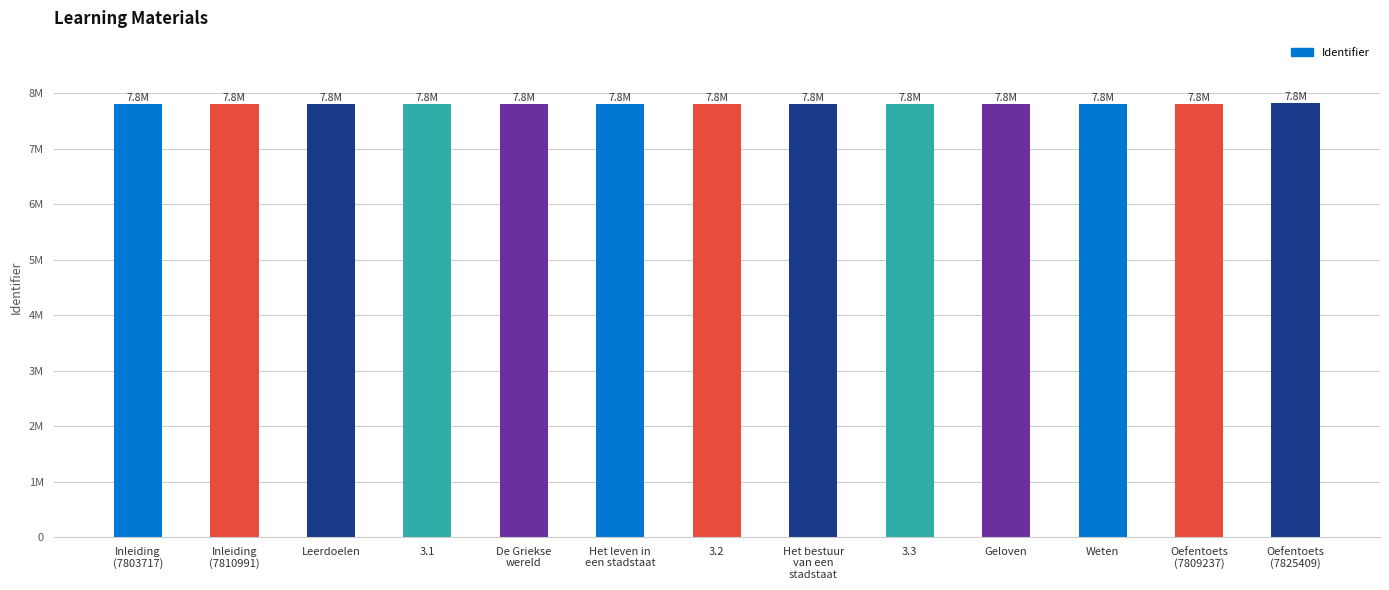

Reading right to left, transcribe all the data shown in this chart.

Oefentoets
(7825409)=7825409	Oefentoets
(7809237)=7809237	Weten=7803328	Geloven=7803327	3.3=7803321	Het bestuur
van een
stadstaat=7803330	3.2=7803320	Het leven in
een stadstaat=7803325	De Griekse
wereld=7803324	3.1=7803319	Leerdoelen=7810989	Inleiding
(7810991)=7810991	Inleiding
(7803717)=7803717